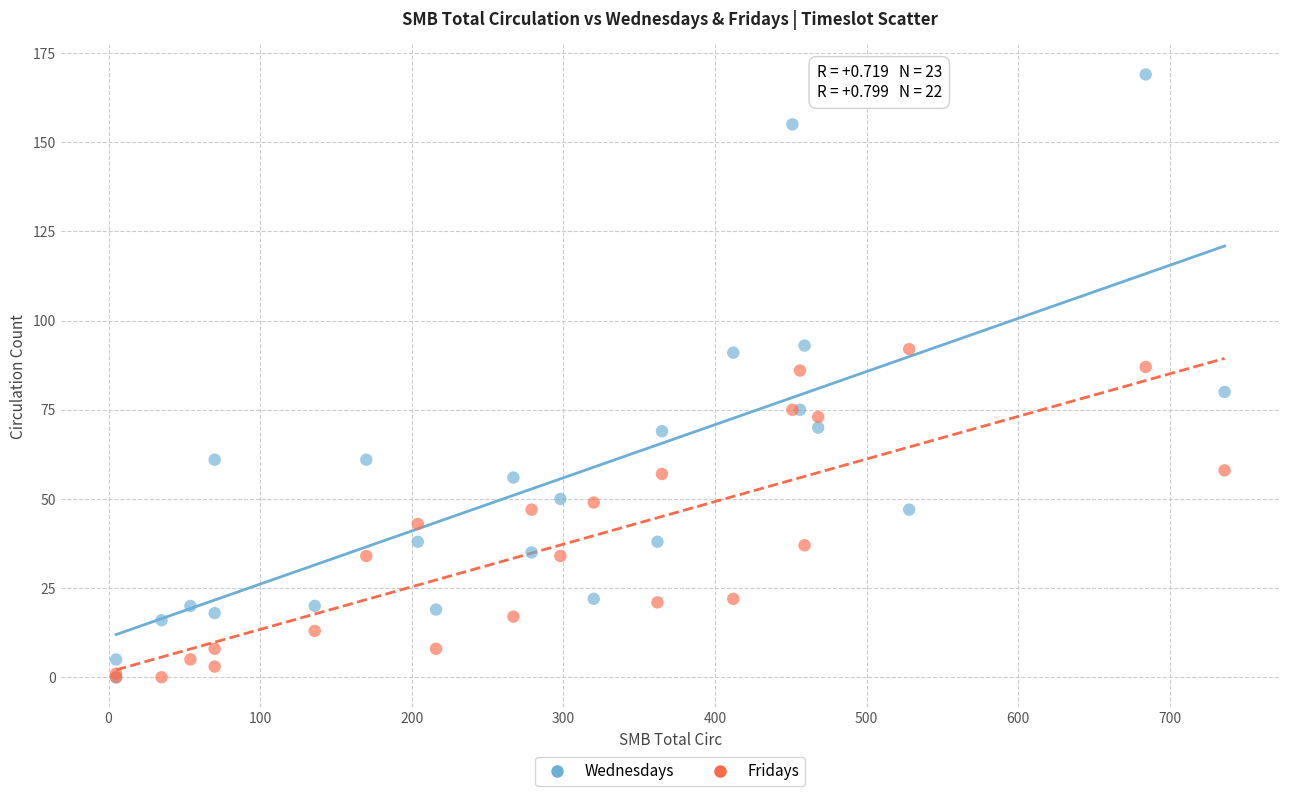

What are all the series names shown in the legend?

Wednesdays, Fridays